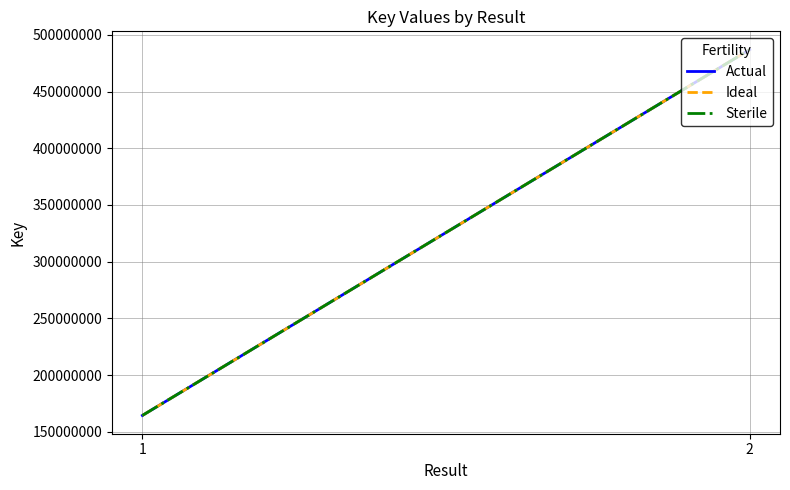

Between 1 and 2, which series saw the biggest shift?

Actual